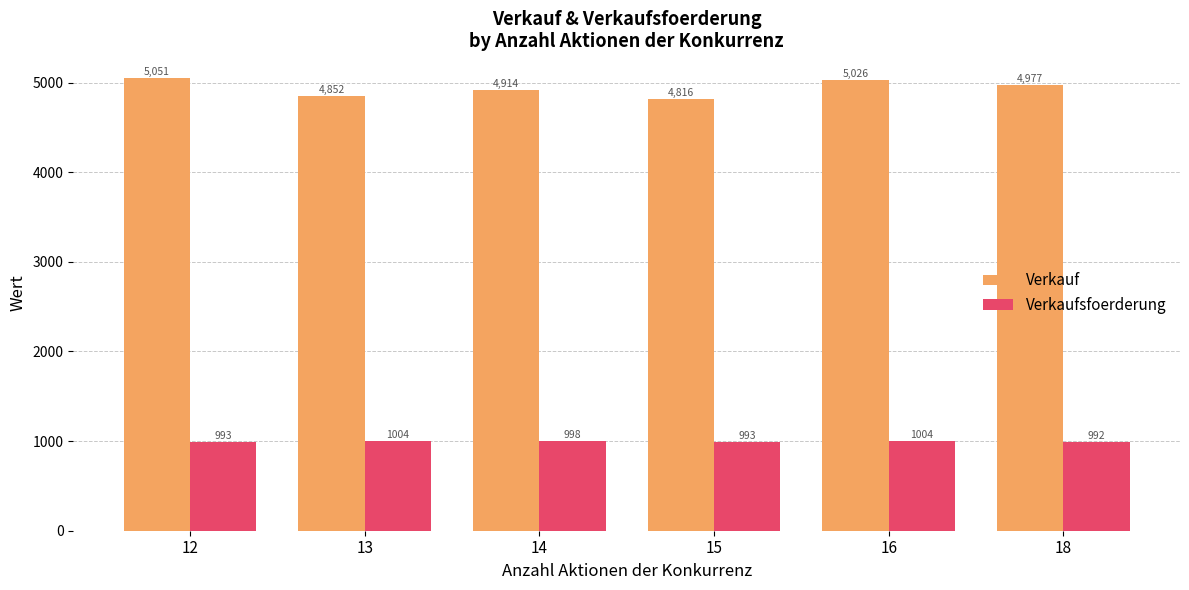

Which series has the largest range (max minus min)?

Verkauf